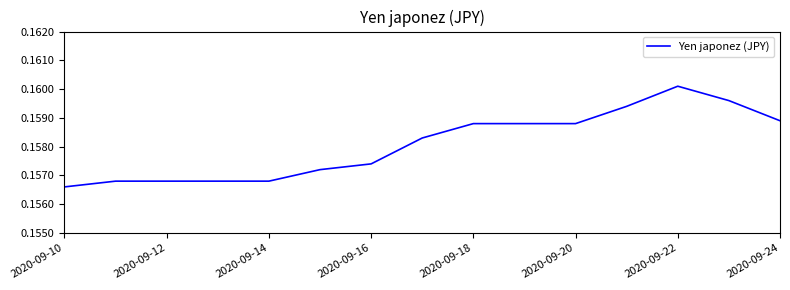

Where is the data nearest to the value 0?

2020-09-10